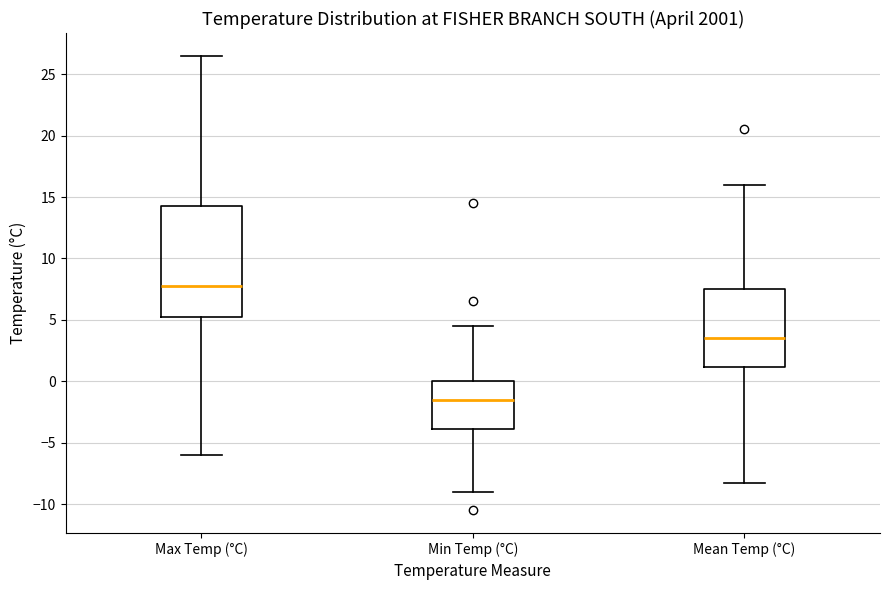

Reading left to right, read every box against the y-axis: the position of its median line, the range the box covers, and the ends of its whiskers. The values are not printed on the chart, so give them approximately, as read against the axis.

Max Temp (°C): median 8.0, box 5.5 to 14.5, whiskers -6.0 to 26.5
Min Temp (°C): median -1.5, box -4.0 to 0.0, whiskers -9.0 to 4.5
Mean Temp (°C): median 3.5, box 1.0 to 7.5, whiskers -8.5 to 16.0